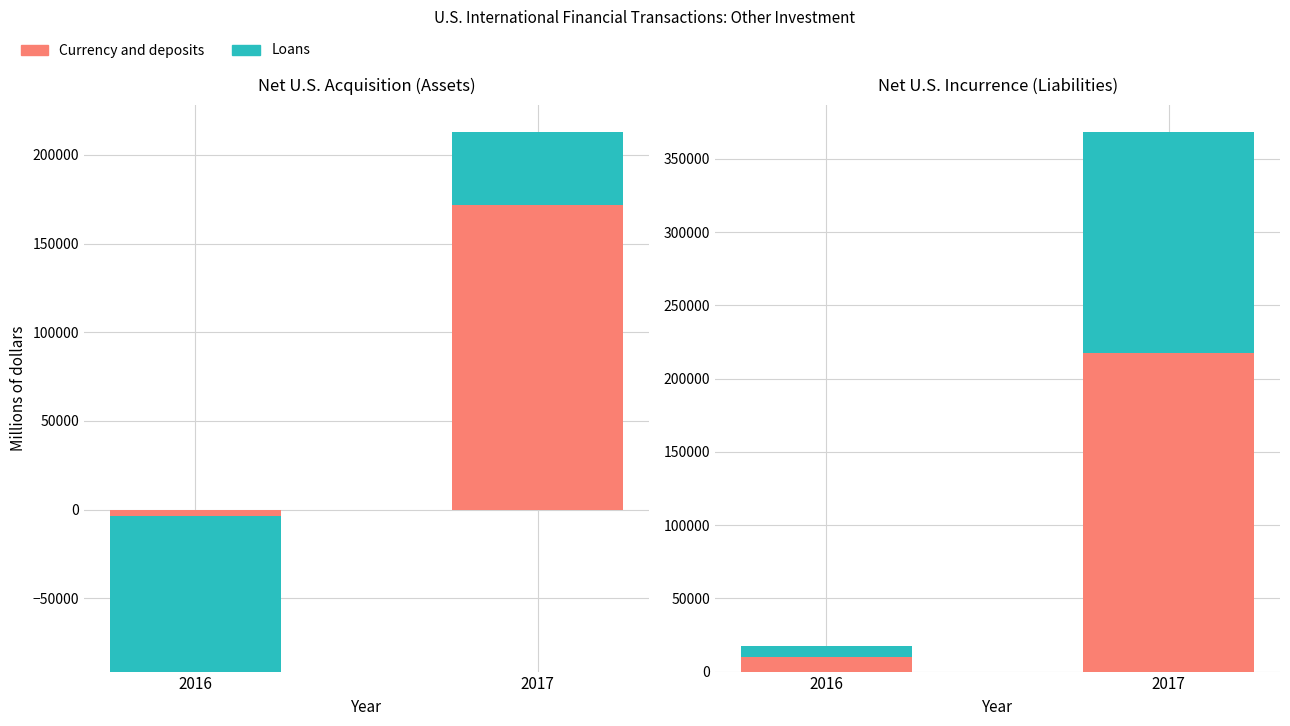

The Loans series shows -12382 at 2016. True or false?

False